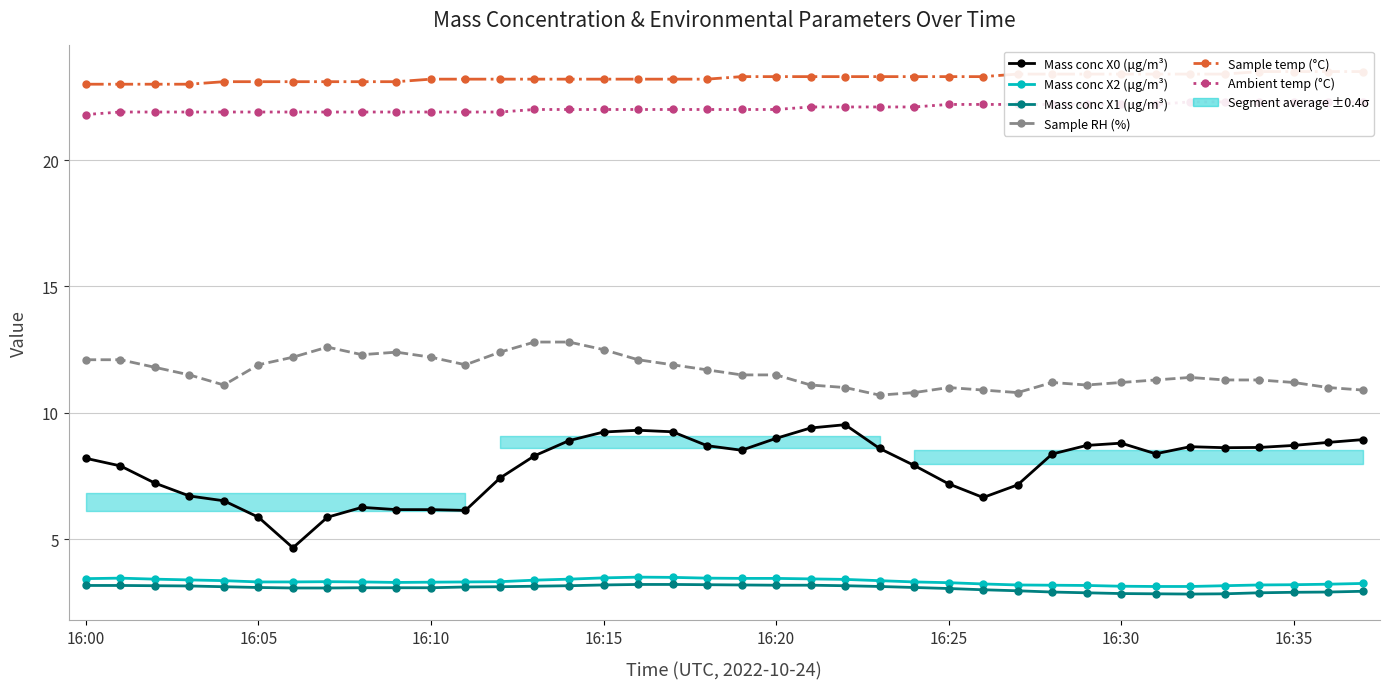

How many lines are shown in the chart?

6